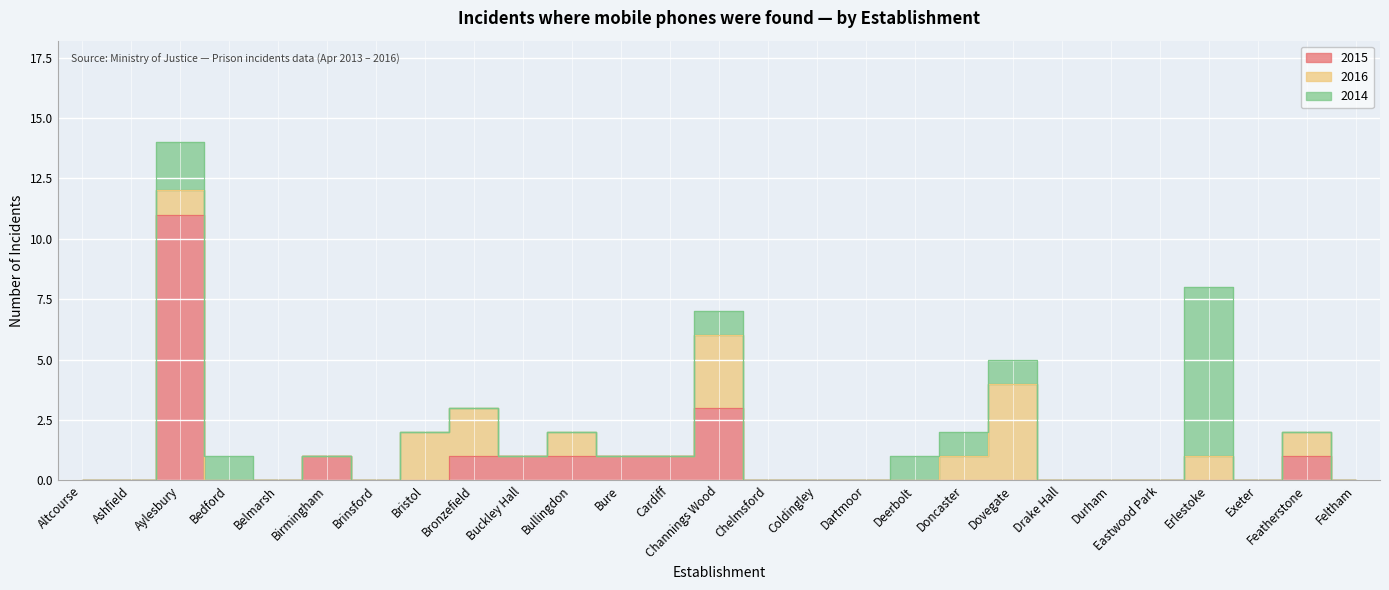

Rank the series by their maximum value, from highest to lowest.

2015, 2014, 2016